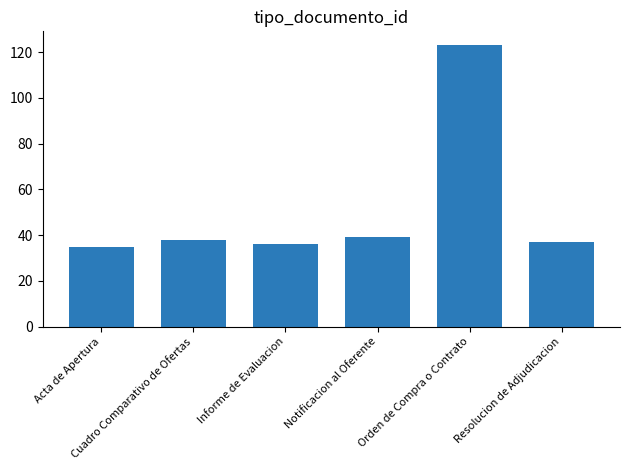

What is the ratio of the value at Cuadro Comparativo de Ofertas to the value at Resolucion de Adjudicacion?

1.0